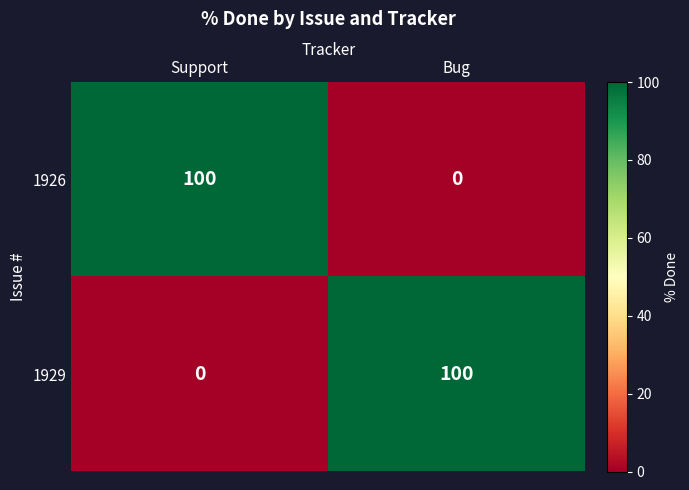

The 1929 series shows 100 at Bug. True or false?

True